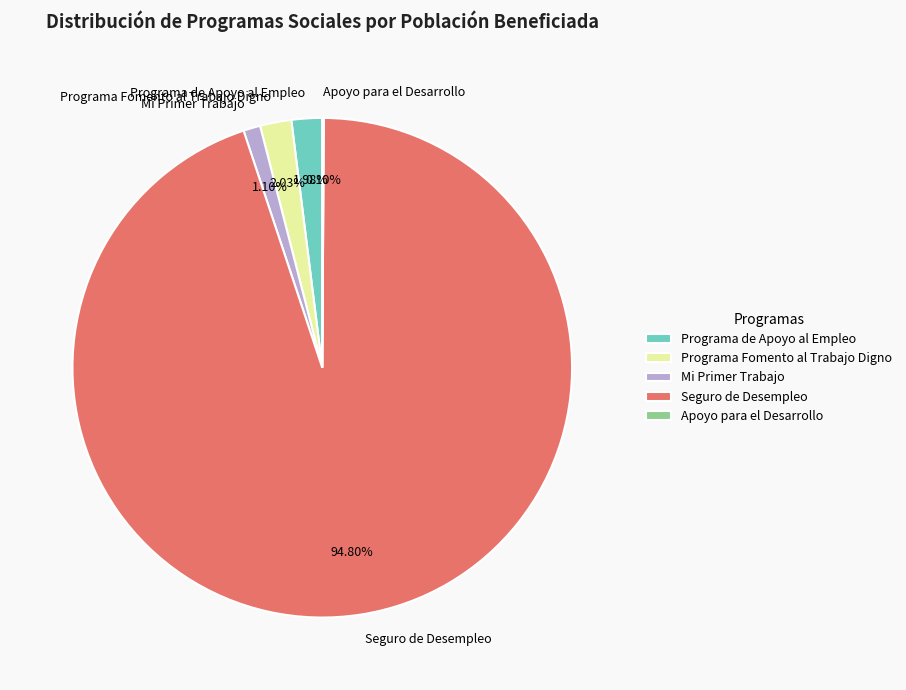

Is Programa Fomento al Trabajo Digno the majority of the pie?

No